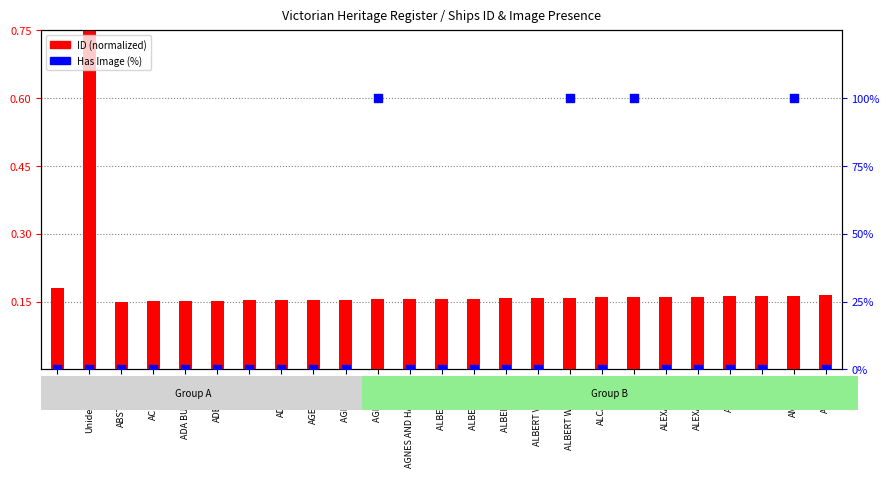

Which series contains the lowest Y value?

Has Image (%)